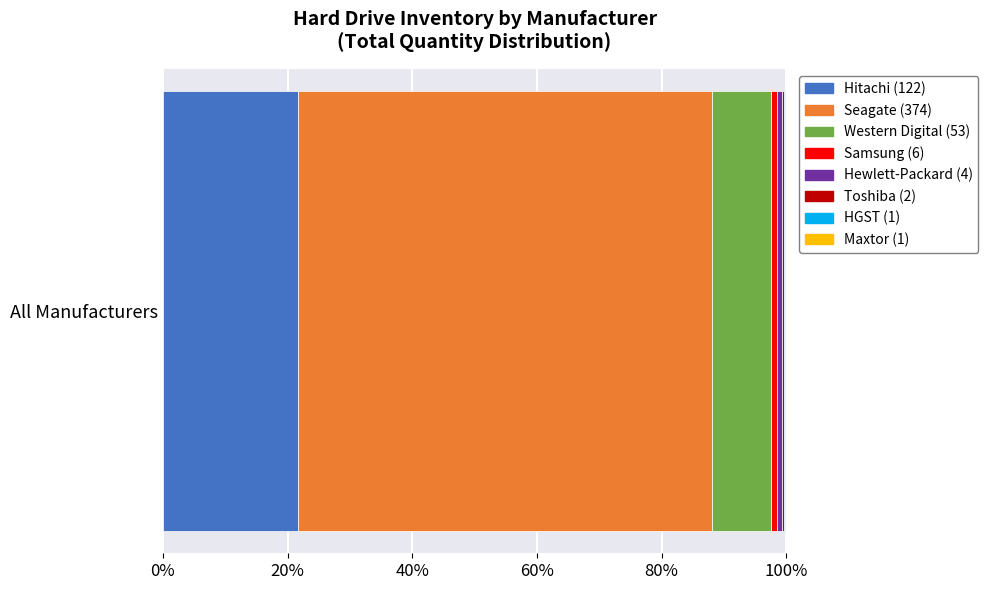

The value at Samsung is 6. True or false?

True